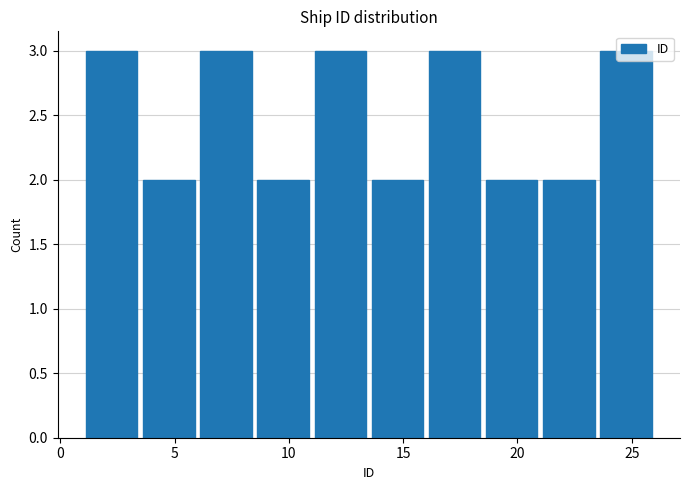

Reading left to right, transcribe this chart: for each bar, give the range it covers on the x-axis and its height. The values are not printed on the chart, so give them approximately, as read against the axis.

1.0 to 3.5: 3
3.5 to 6.0: 2
6.0 to 8.5: 3
8.5 to 11.0: 2
11.0 to 13.5: 3
13.5 to 16.0: 2
16.0 to 18.5: 3
18.5 to 21.0: 2
21.0 to 23.5: 2
23.5 to 26.0: 3